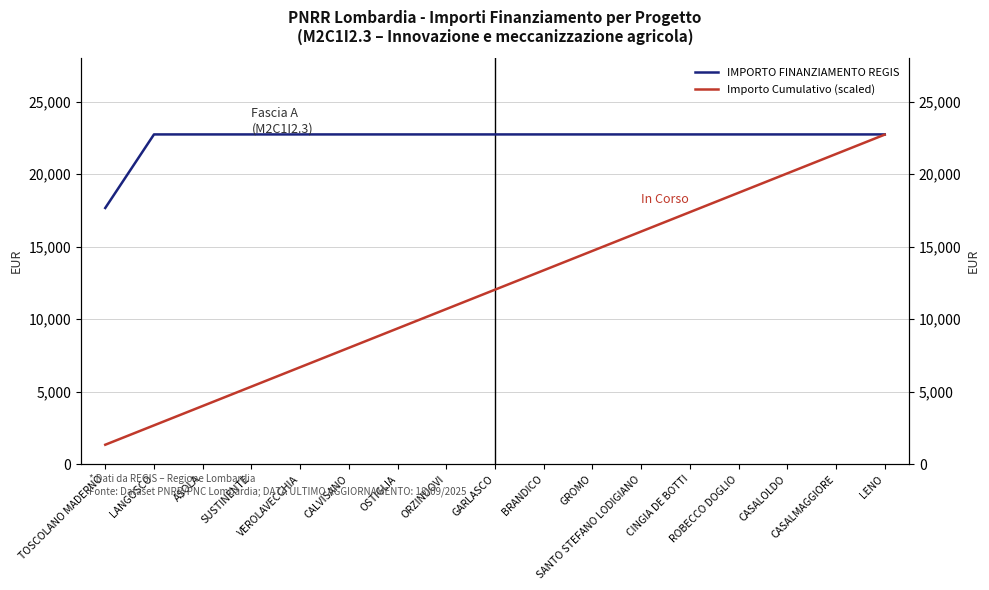

At how many categories does at least one series exceed 21194?

16